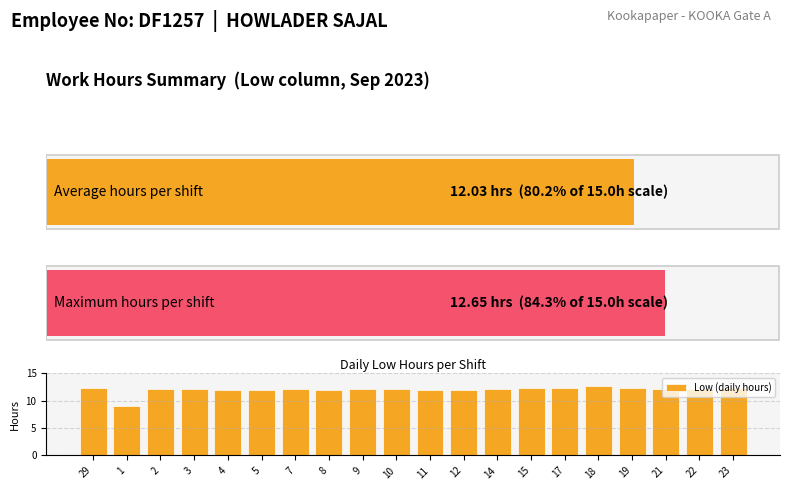

What value does the data have at 3?

12.1